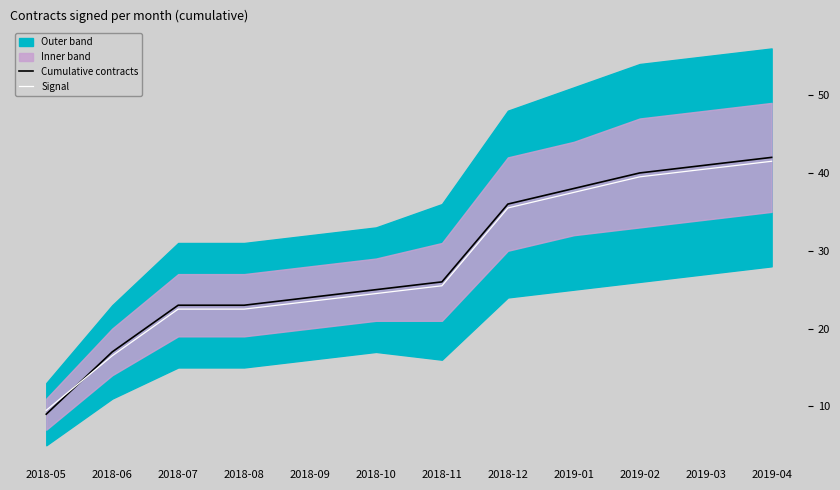

Is the value of Cumulative contracts at 2018-09 greater than the value of Signal at 2018-12?

No